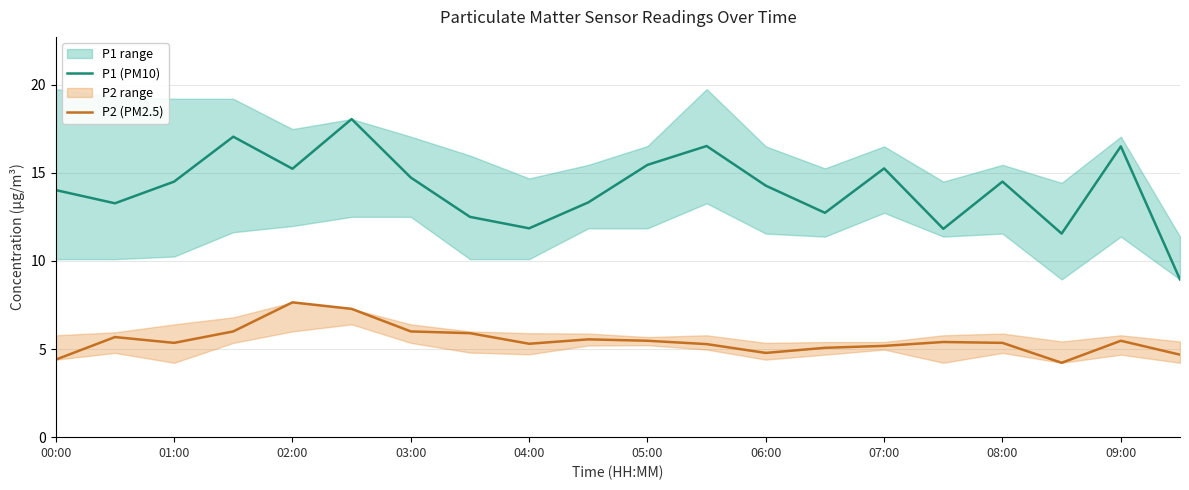

Is this an area chart (filled region under the line)?

No